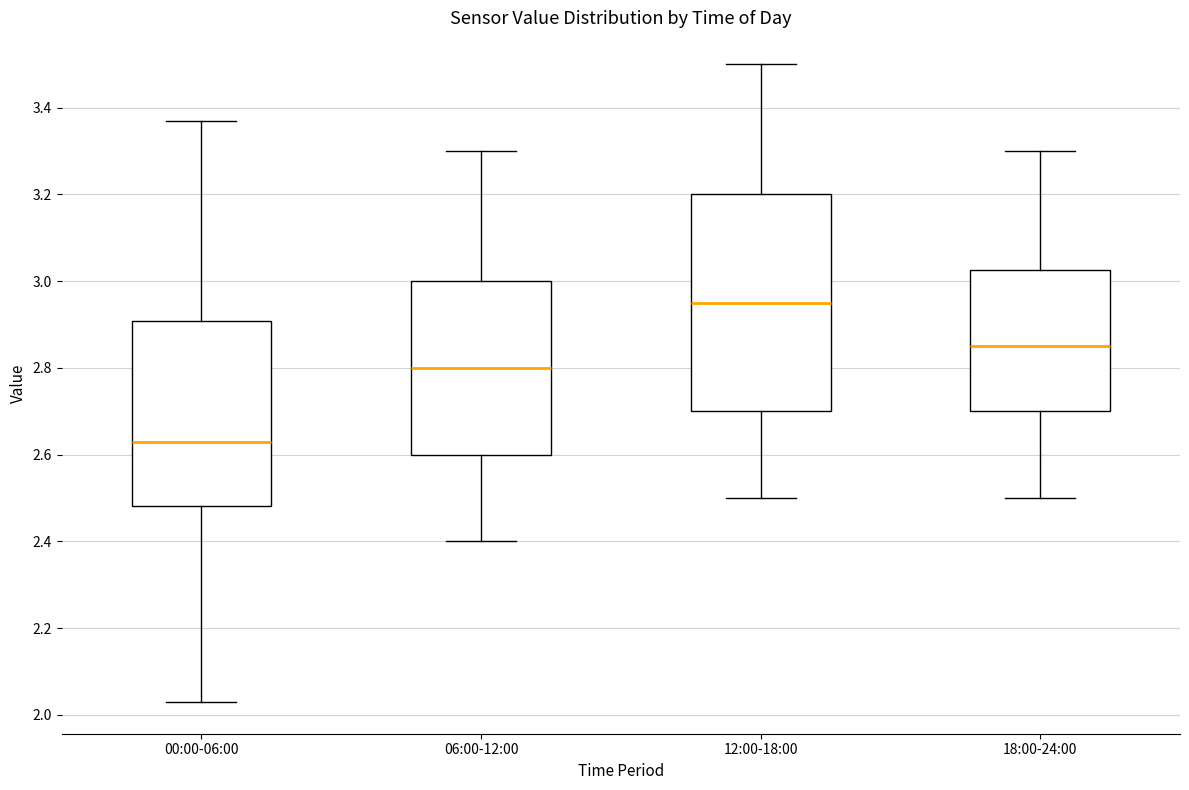

Which box is the tallest, from its lower edge to its upper edge?

12:00-18:00